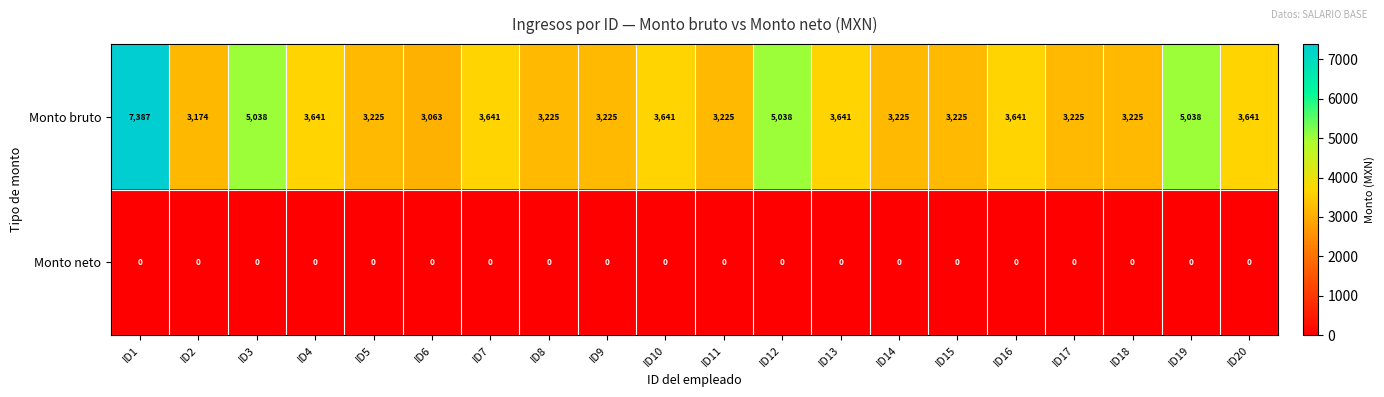

Where does the Monto bruto series first go above 3641?

ID1